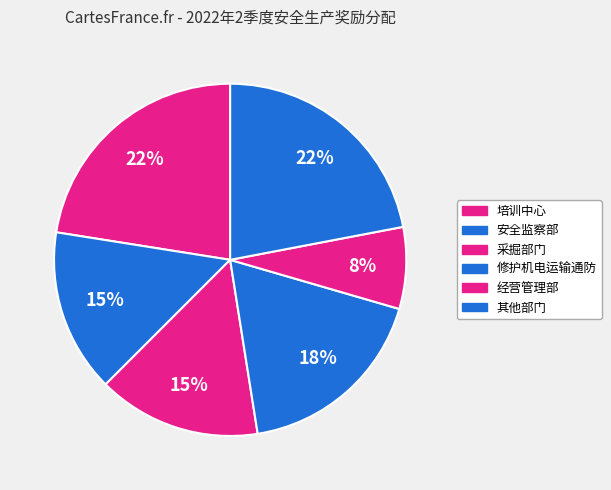

Count the number of slices in the pie.

6